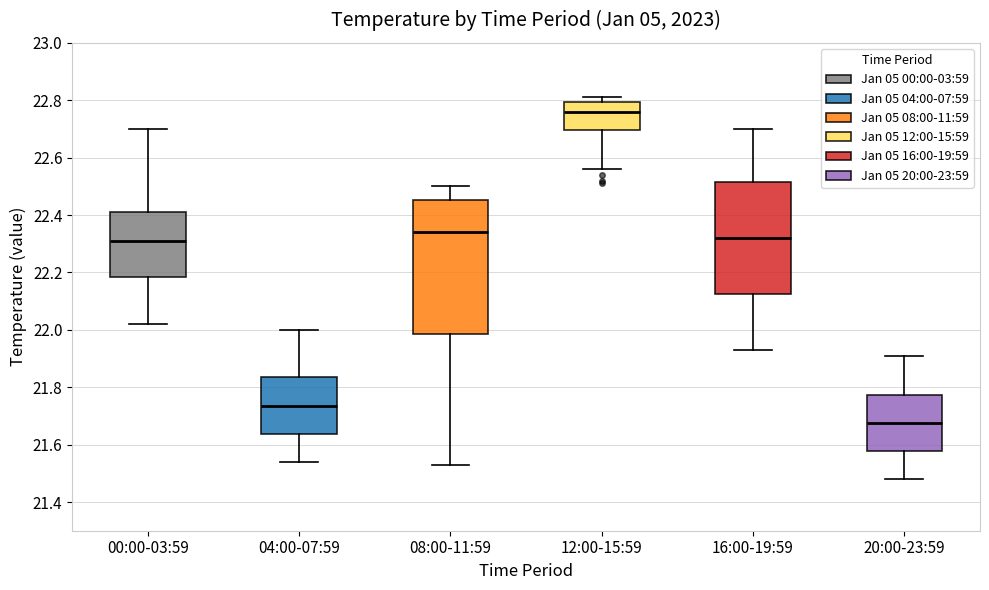

Reading left to right, transcribe this box plot: for each box, give where its median line is, the range the box spans, and where its two whiskers end, as read against the y-axis. The values are not printed on the chart, so give them approximately, as read against the axis.

00:00-03:59: median 22.32, box 22.18 to 22.42, whiskers 22.02 to 22.70
04:00-07:59: median 21.74, box 21.64 to 21.84, whiskers 21.54 to 22.00
08:00-11:59: median 22.34, box 21.98 to 22.46, whiskers 21.54 to 22.50
12:00-15:59: median 22.76, box 22.70 to 22.80, whiskers 22.56 to 22.82
16:00-19:59: median 22.32, box 22.12 to 22.52, whiskers 21.94 to 22.70
20:00-23:59: median 21.68, box 21.58 to 21.78, whiskers 21.48 to 21.92